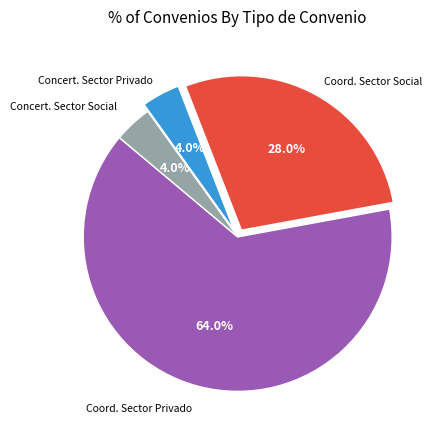

How many segments does this pie chart have?

4